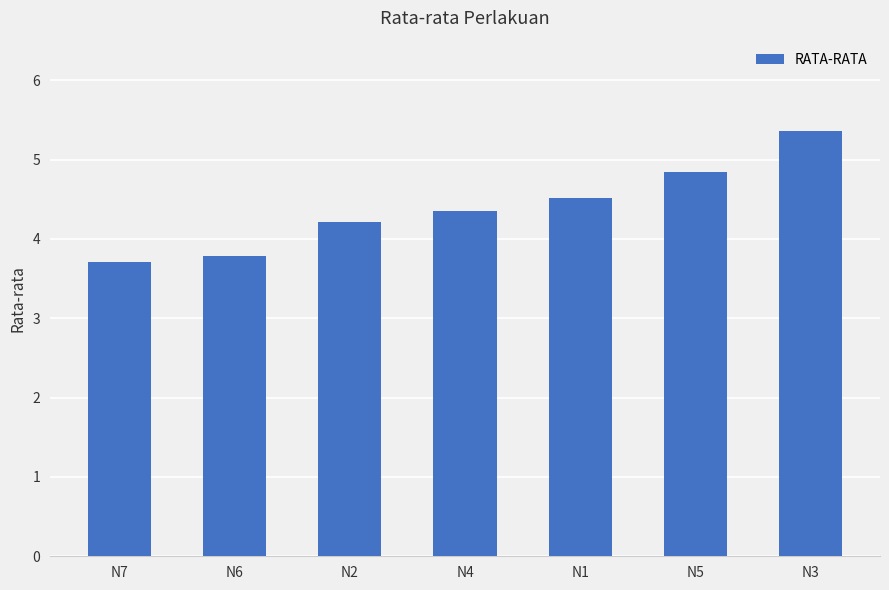

What is the maximum value shown in the chart?

5.4